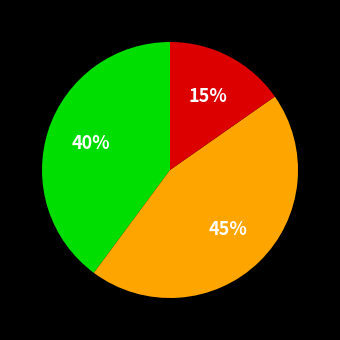

Is there a majority slice in this chart?

No